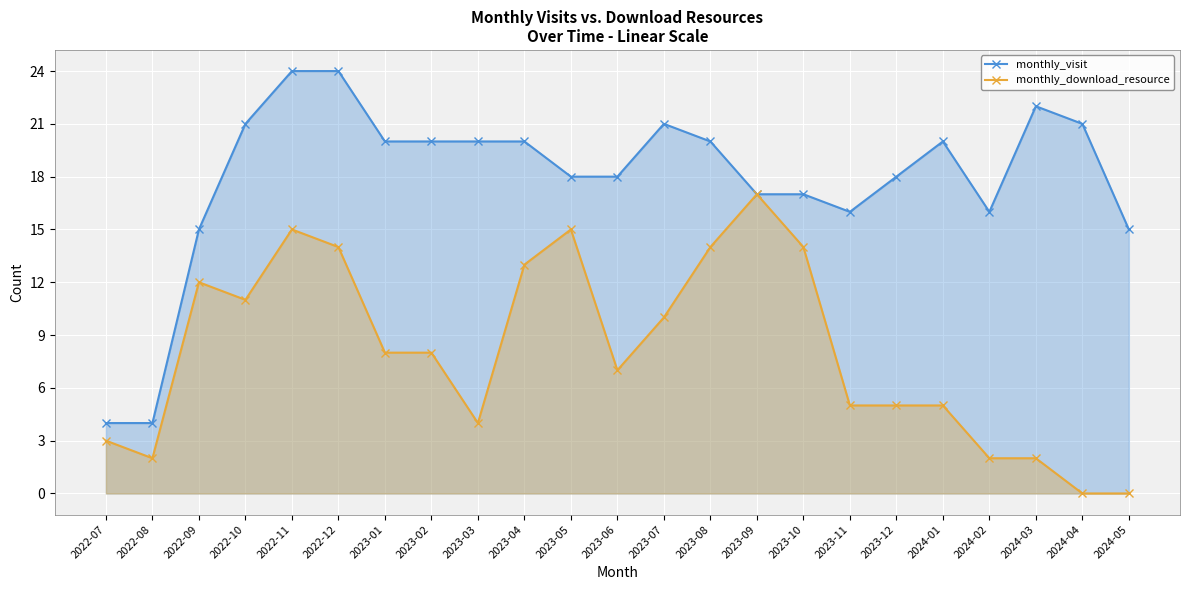

Reading left to right, what are all the values shown in this chart?

monthly_visit: 4	4	15	21	24	24	20	20	20	20	18	18	21	20	17	17	16	18	20	16	22	21	15
monthly_download_resource: 3	2	12	11	15	14	8	8	4	13	15	7	10	14	17	14	5	5	5	2	2	0	0